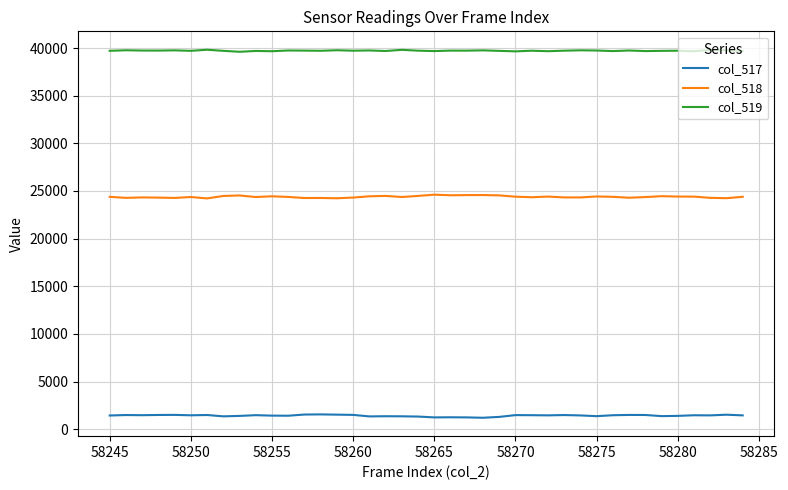

Which series has the largest total across all categories?

col_519